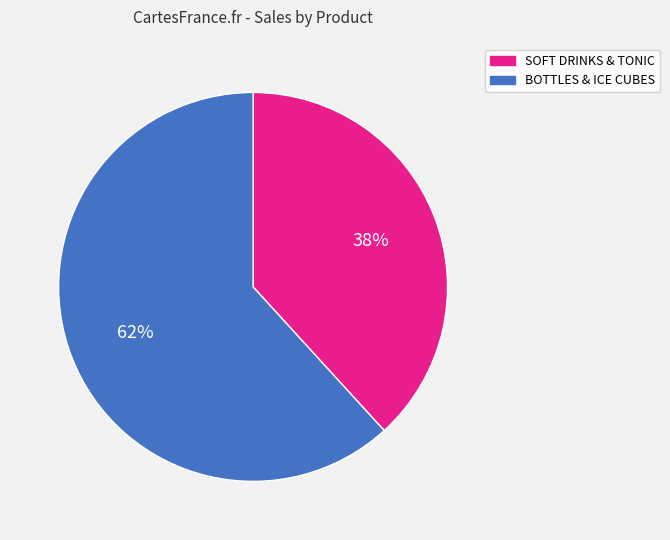

To the nearest percent, what is the difference between the largest and smallest slice percentages?

24%